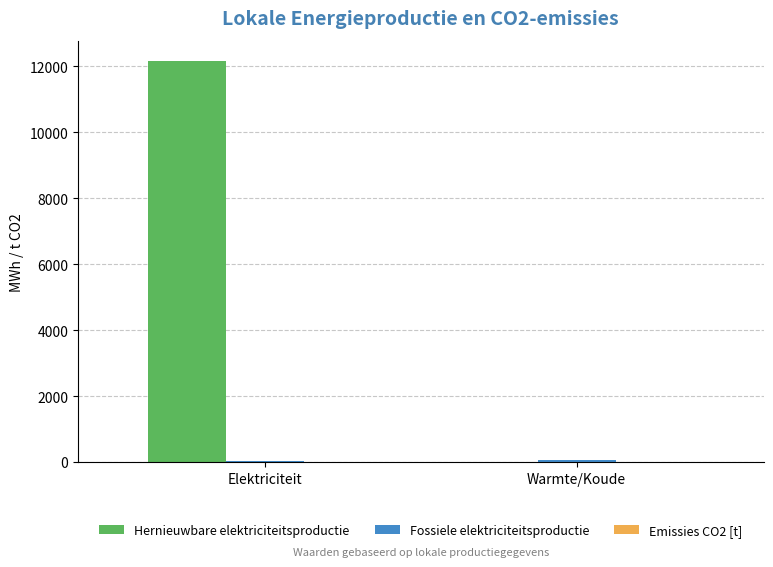

What is the maximum value shown in the chart?

12162.3